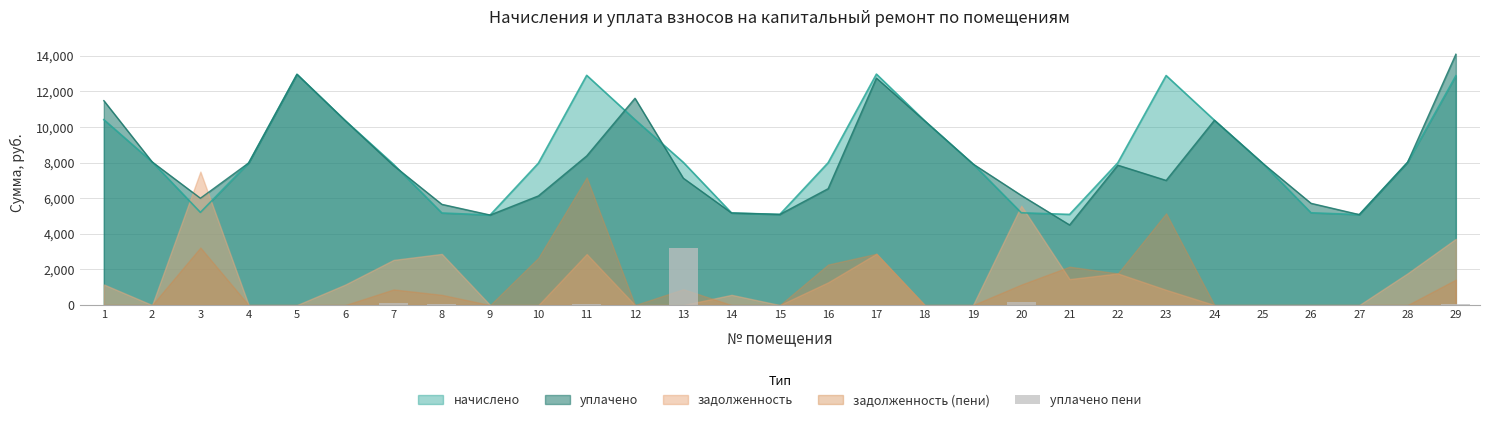

What is the value of the 1st bar from the left?

5.9